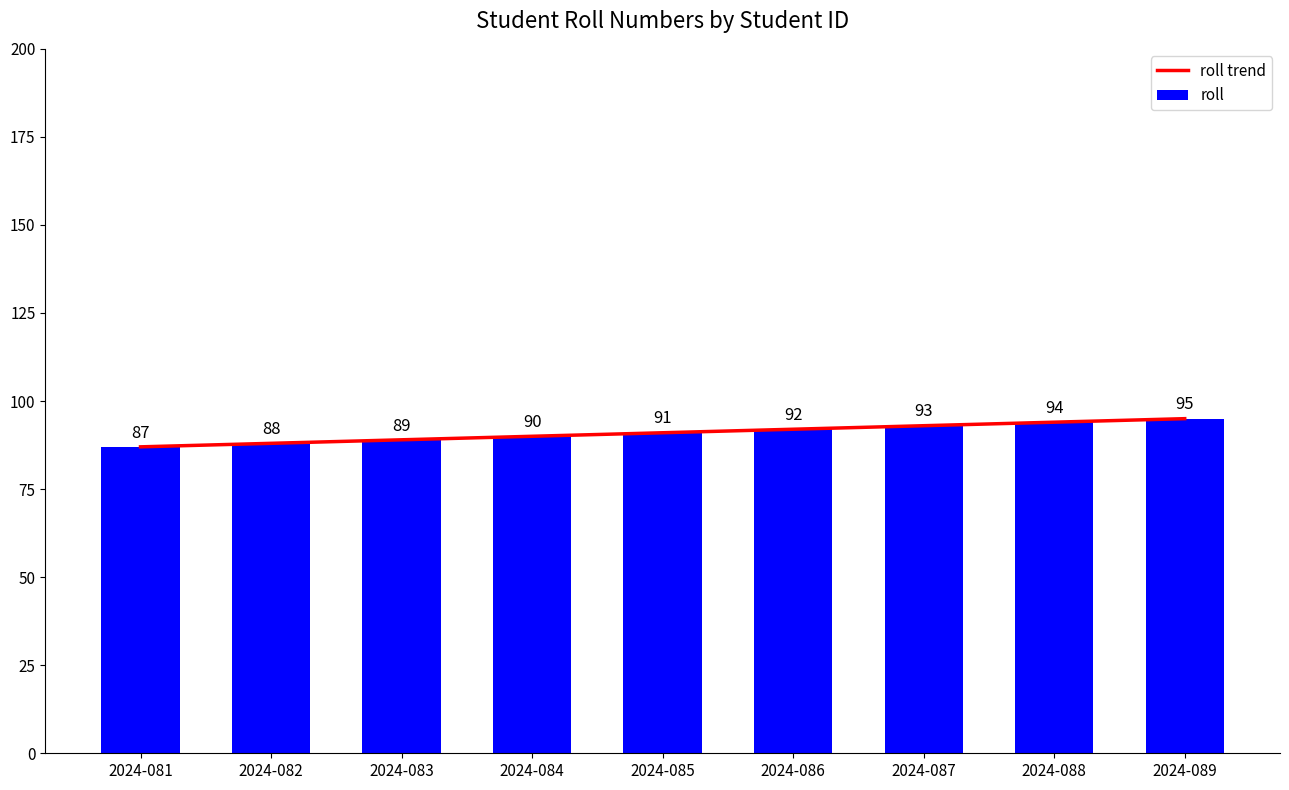

What are all the series names shown in the legend?

roll trend, roll